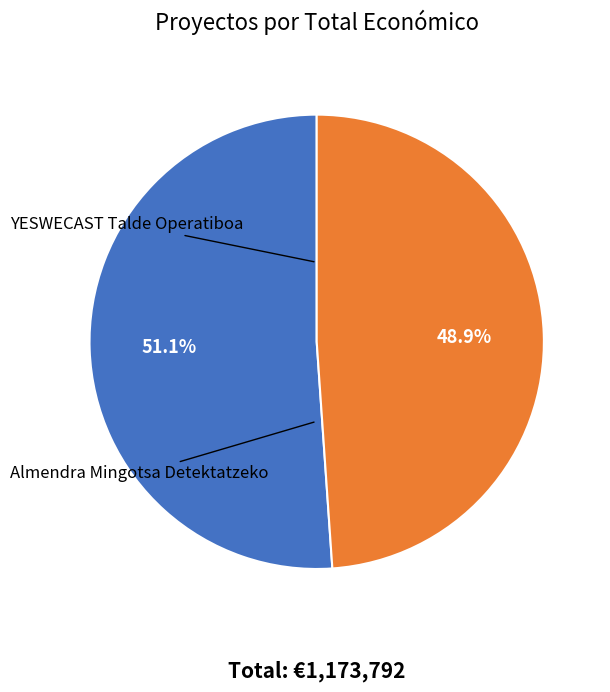

To the nearest percent, what is the difference between the YESWECAST Talde Operatiboa and Almendra Mingotsa Detektatzeko slice percentages?

2%